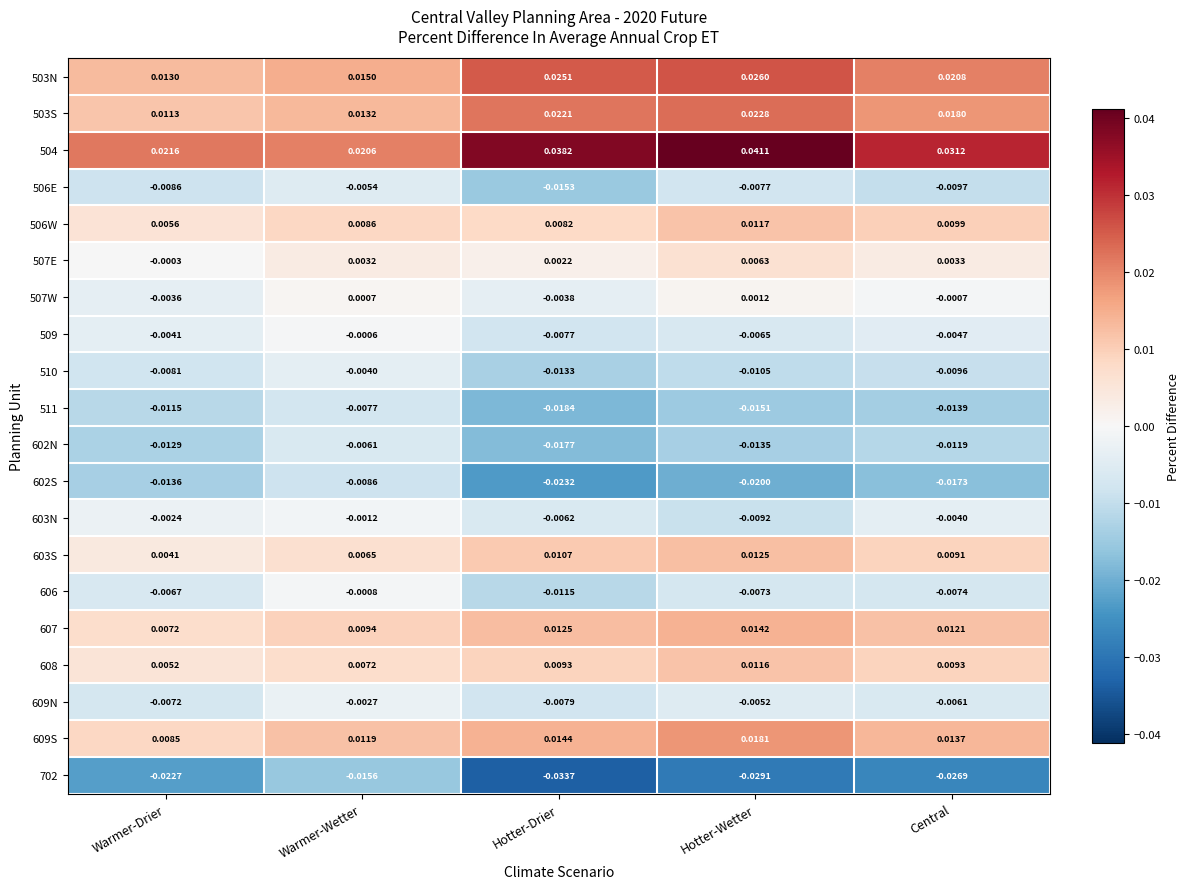

Rank the categories by 511 value from highest to lowest.

Warmer-Wetter, Warmer-Drier, Central, Hotter-Wetter, Hotter-Drier